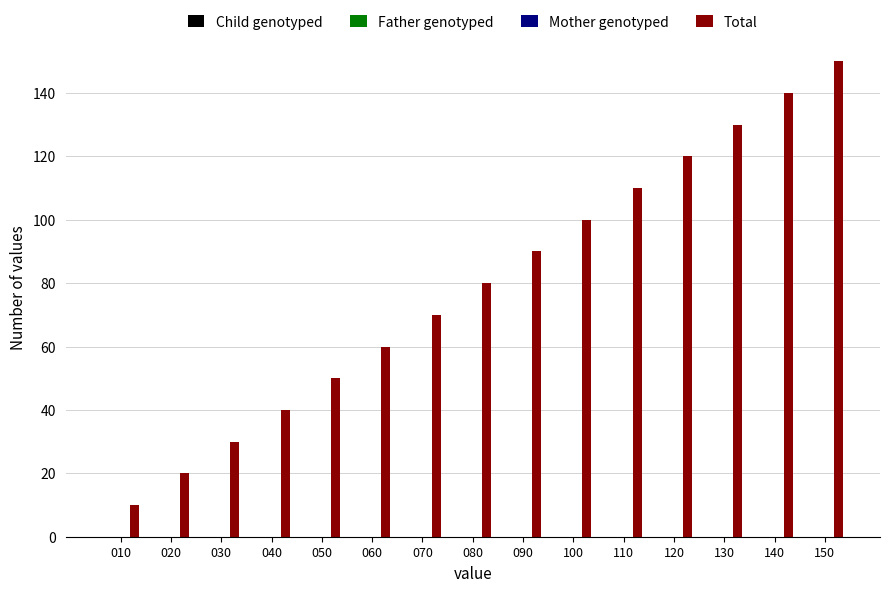

What is the difference between the maximum and minimum values?

140